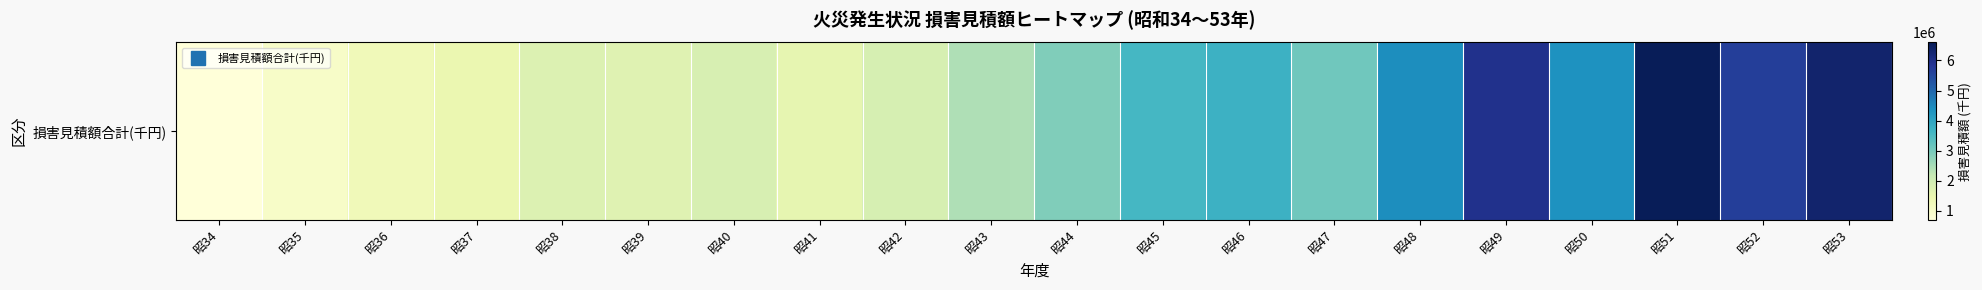

At which label is the value closest to 3647415?

昭45